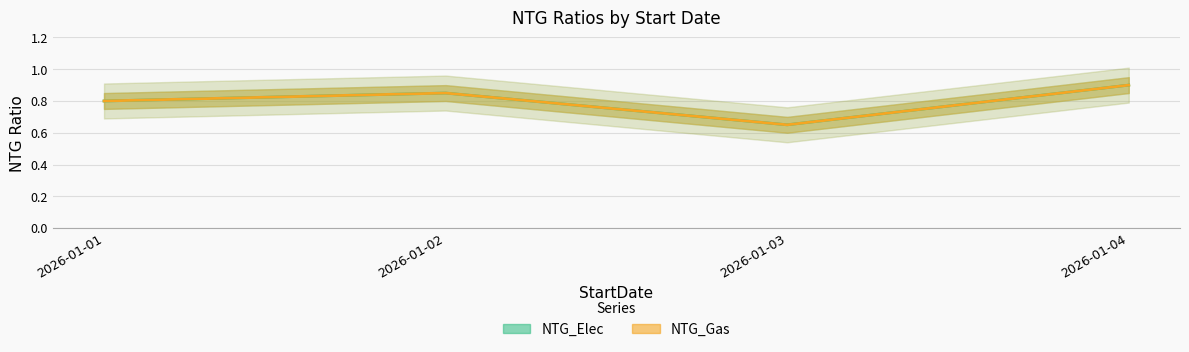

What is the total value across all series at 2026-01-04?

1.8